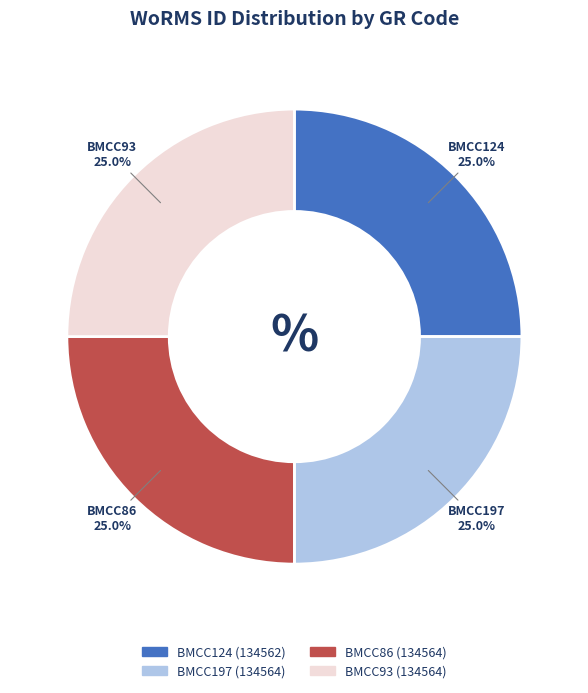

To the nearest percent, what percentage of the pie is BMCC86?

25%